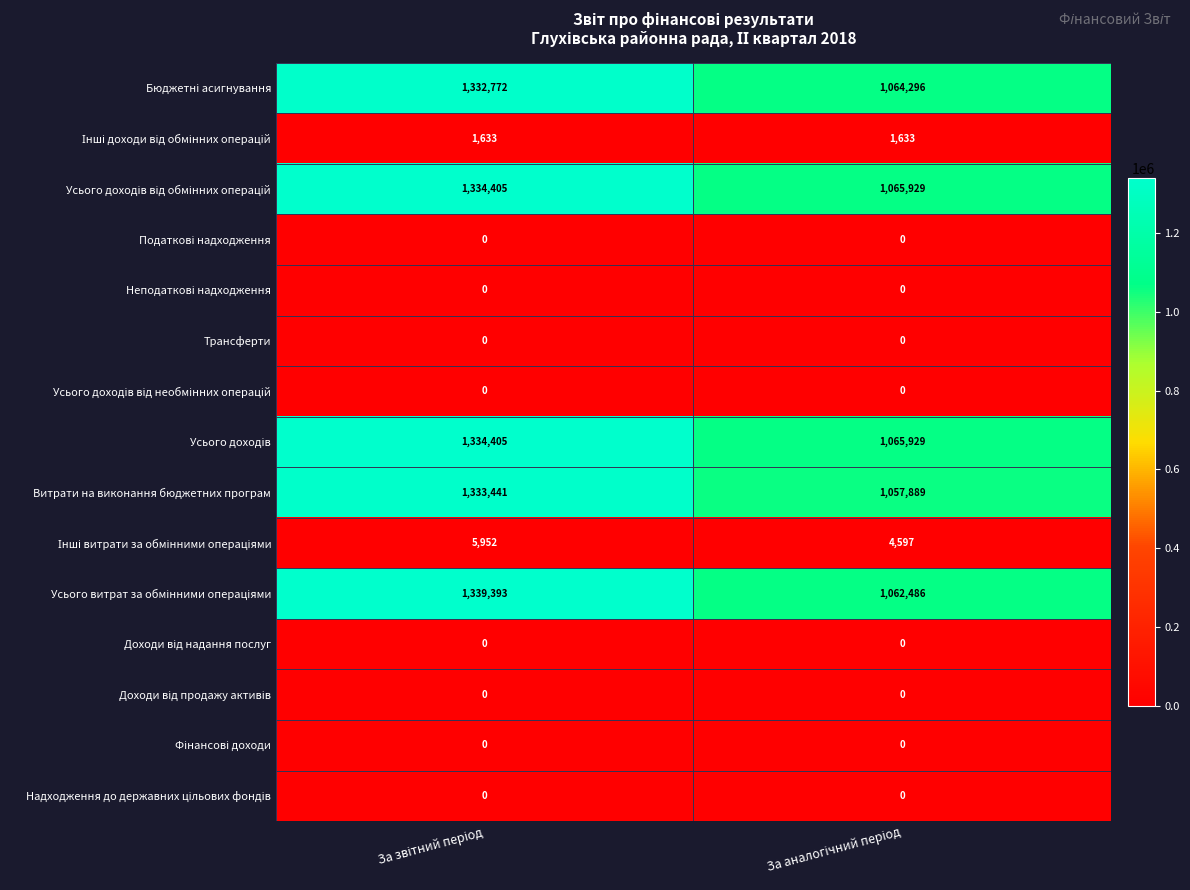

What is the sum of all Витрати на виконання бюджетних програм values?

2391330